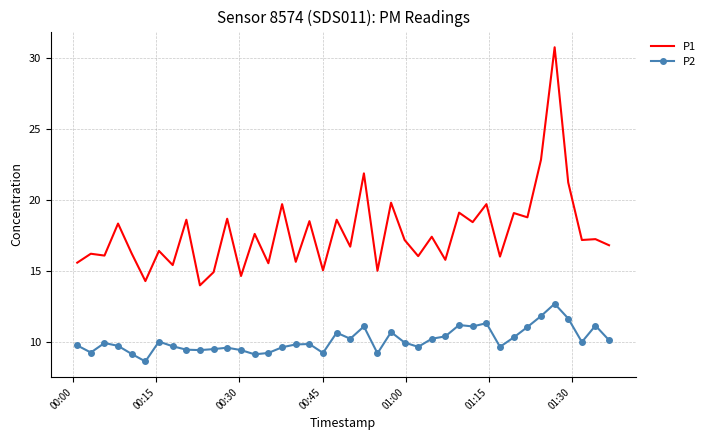

What is the difference between the maximum and minimum values in the P2 series?

4.1